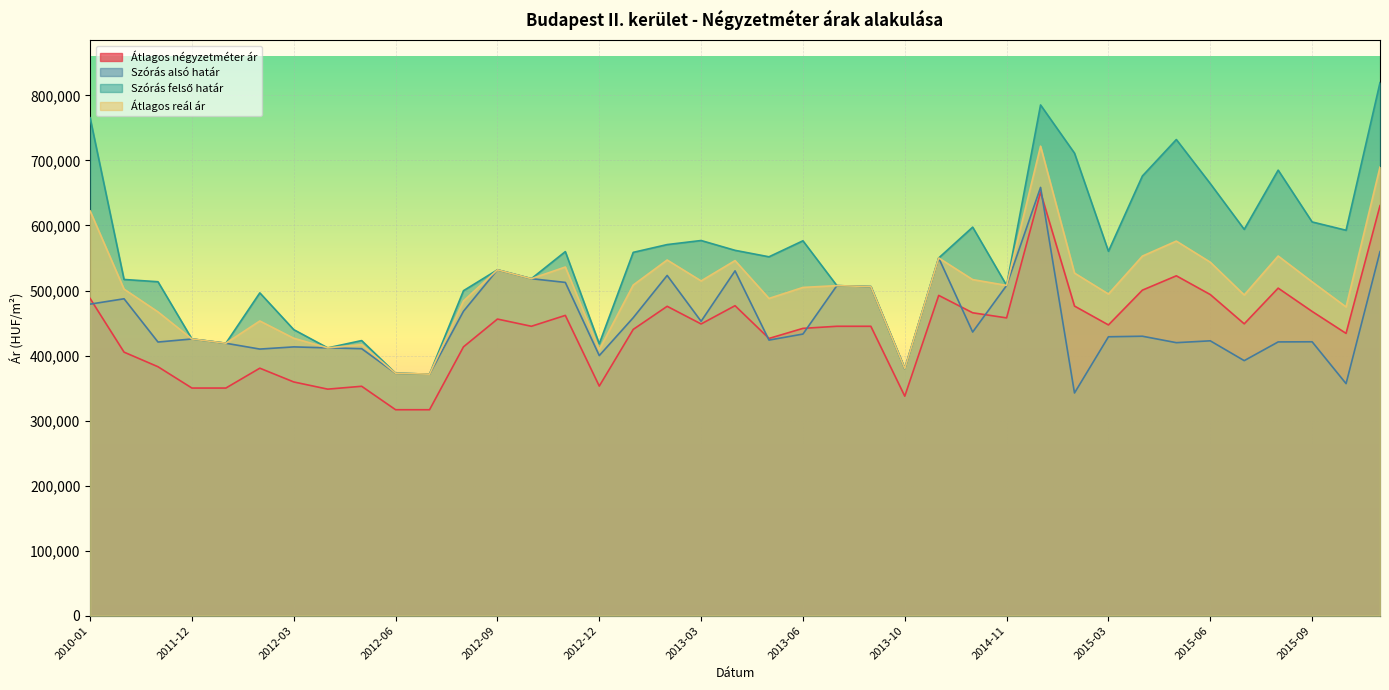

Is it true that Átlagos négyzetméter ár equals 316666 at 2012-07?

True